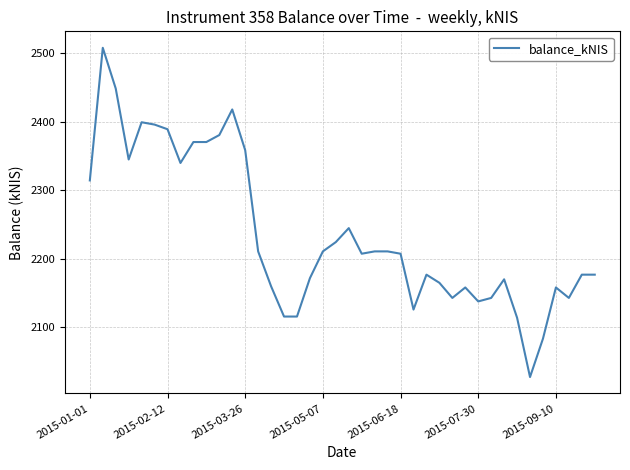

What is the minimum value shown in the chart?

2027.0